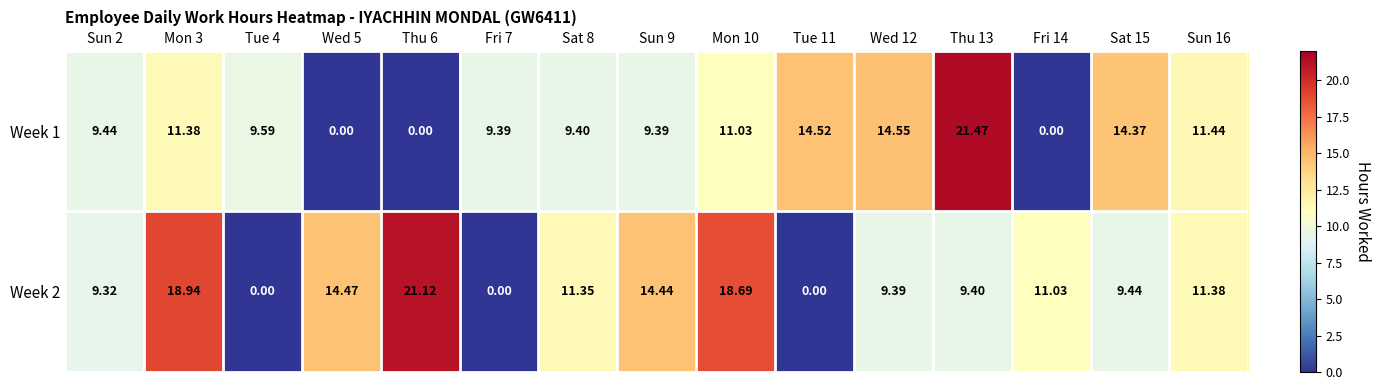

Is the value of Week 2 at Sun 9 greater than the value of Week 1 at Thu 6?

Yes